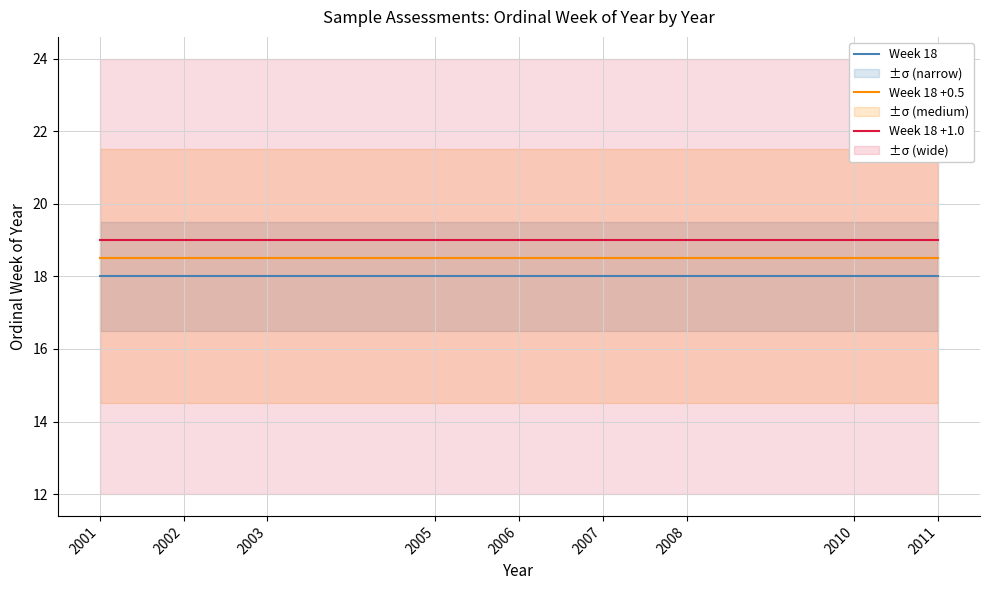

Which series has the widest spread of values?

Week 18